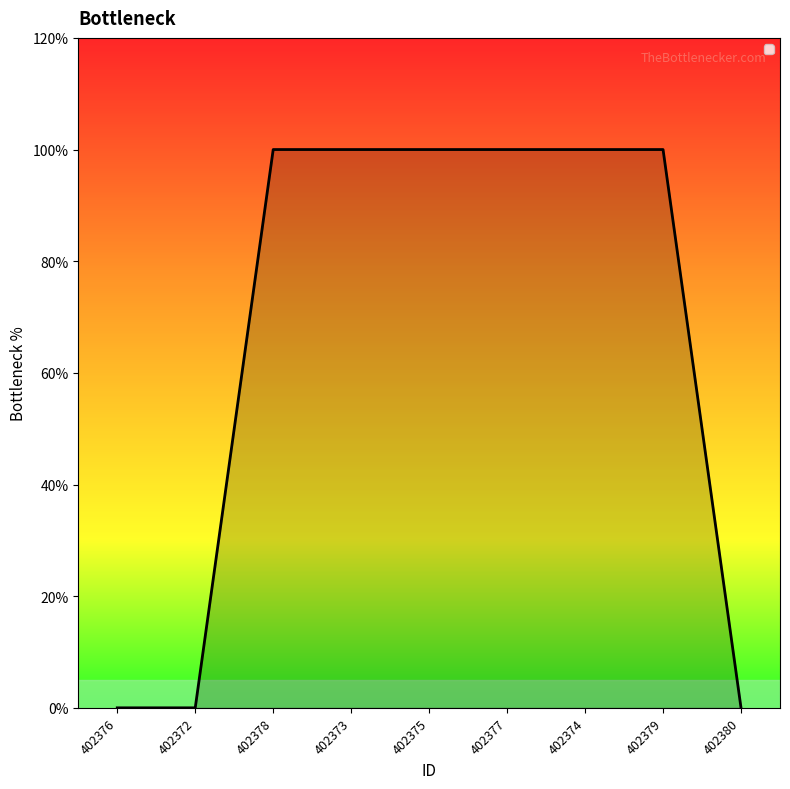

What is the change in value from 402372 to 402378?

+1